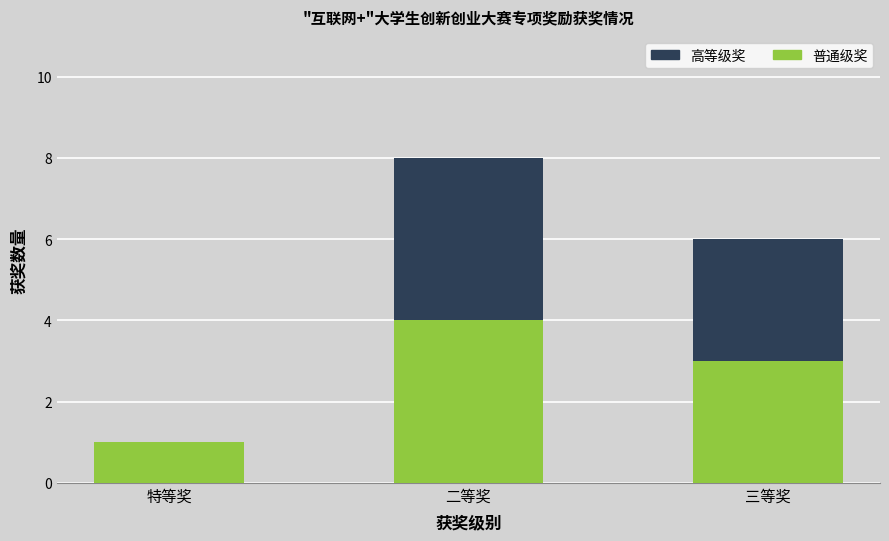

At which category is the sum across all series the highest?

二等奖